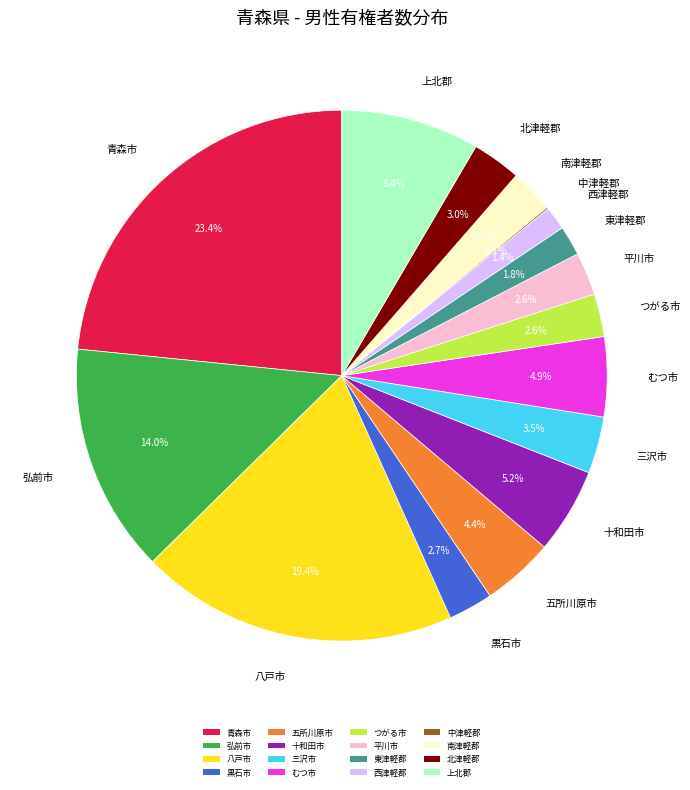

Does 上北郡 account for over 50% of the chart?

No